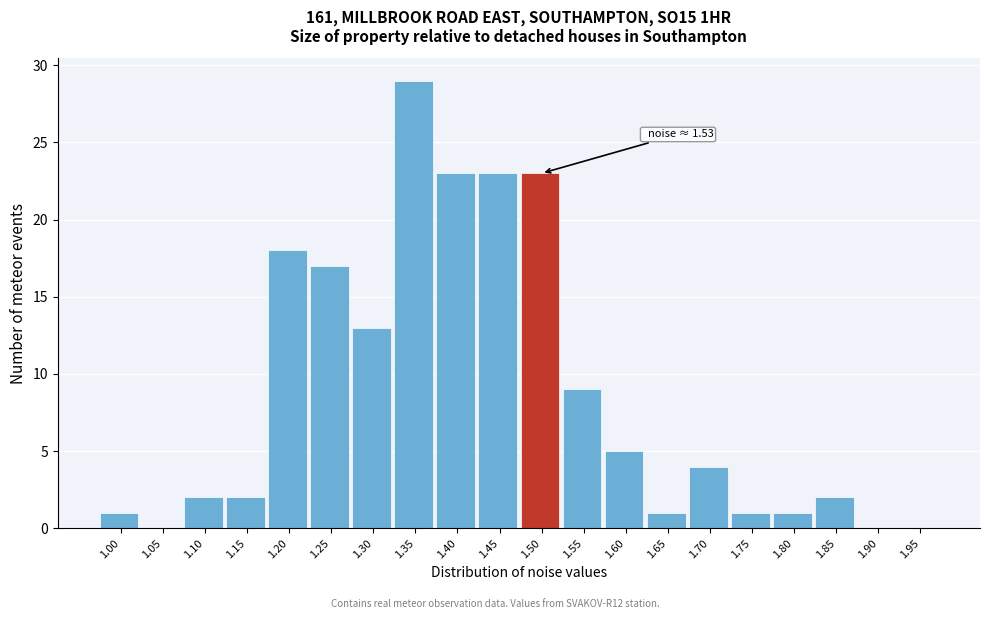

Reading right to left, extract all data points from this chart.

1.95=0	1.90=0	1.85=2	1.80=1	1.75=1	1.70=4	1.65=1	1.60=5	1.55=9	1.50=23	1.45=23	1.40=23	1.35=29	1.30=13	1.25=17	1.20=18	1.15=2	1.10=2	1.05=0	1.00=1